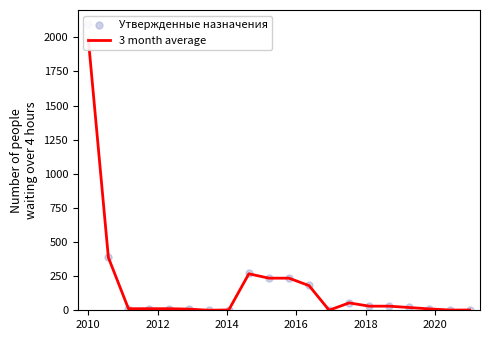

At how many categories does at least one series exceed 1234?

1